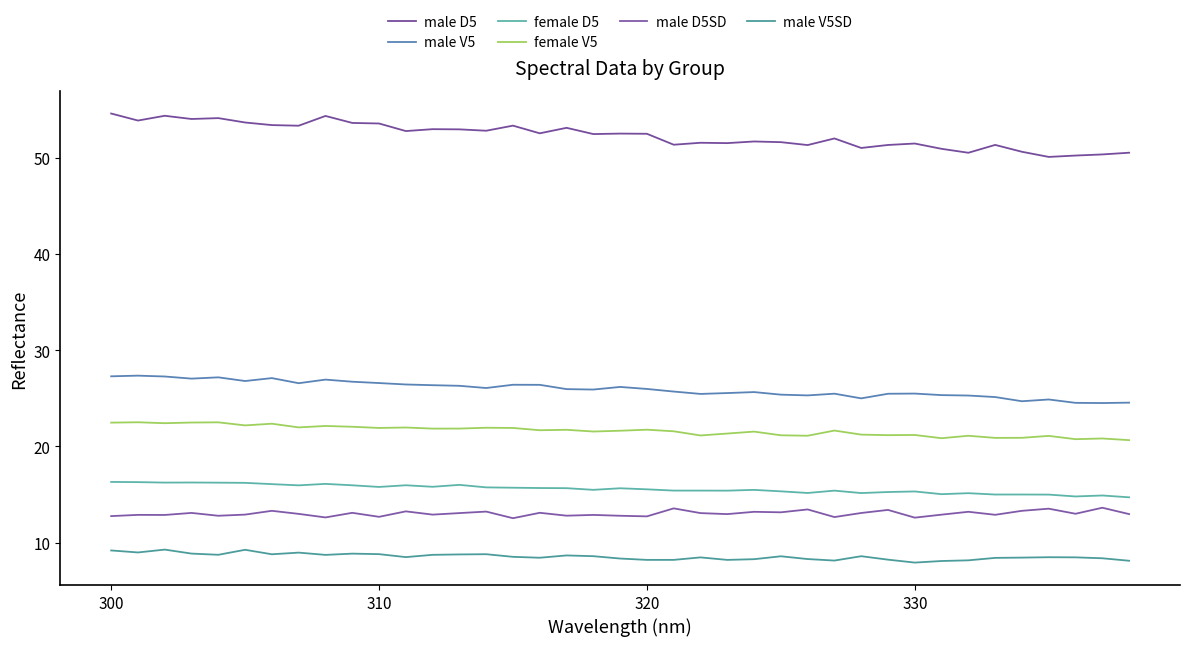

How many categories are shown in the chart?

39